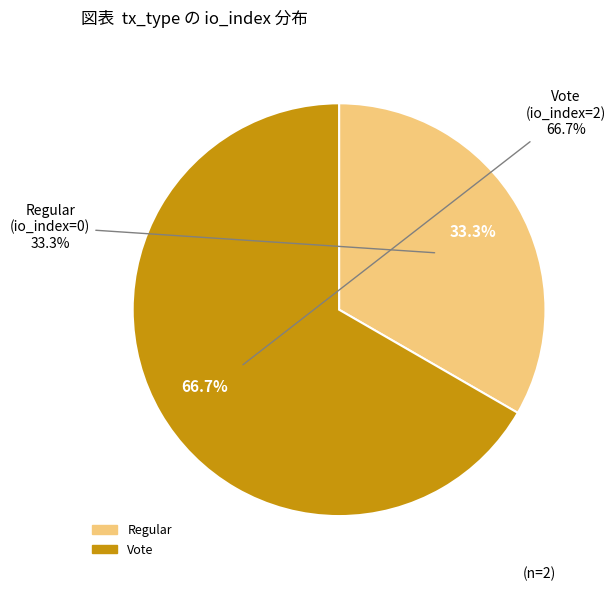

True or false: Vote accounts for 99% of the total.

False